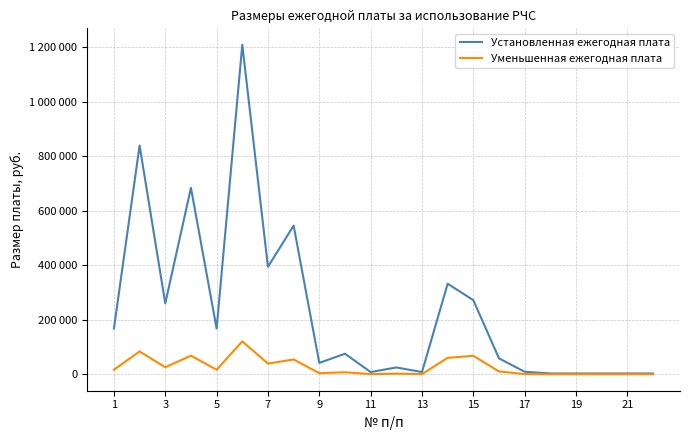

What are all the series names shown in the legend?

Установленная ежегодная плата, Уменьшенная ежегодная плата